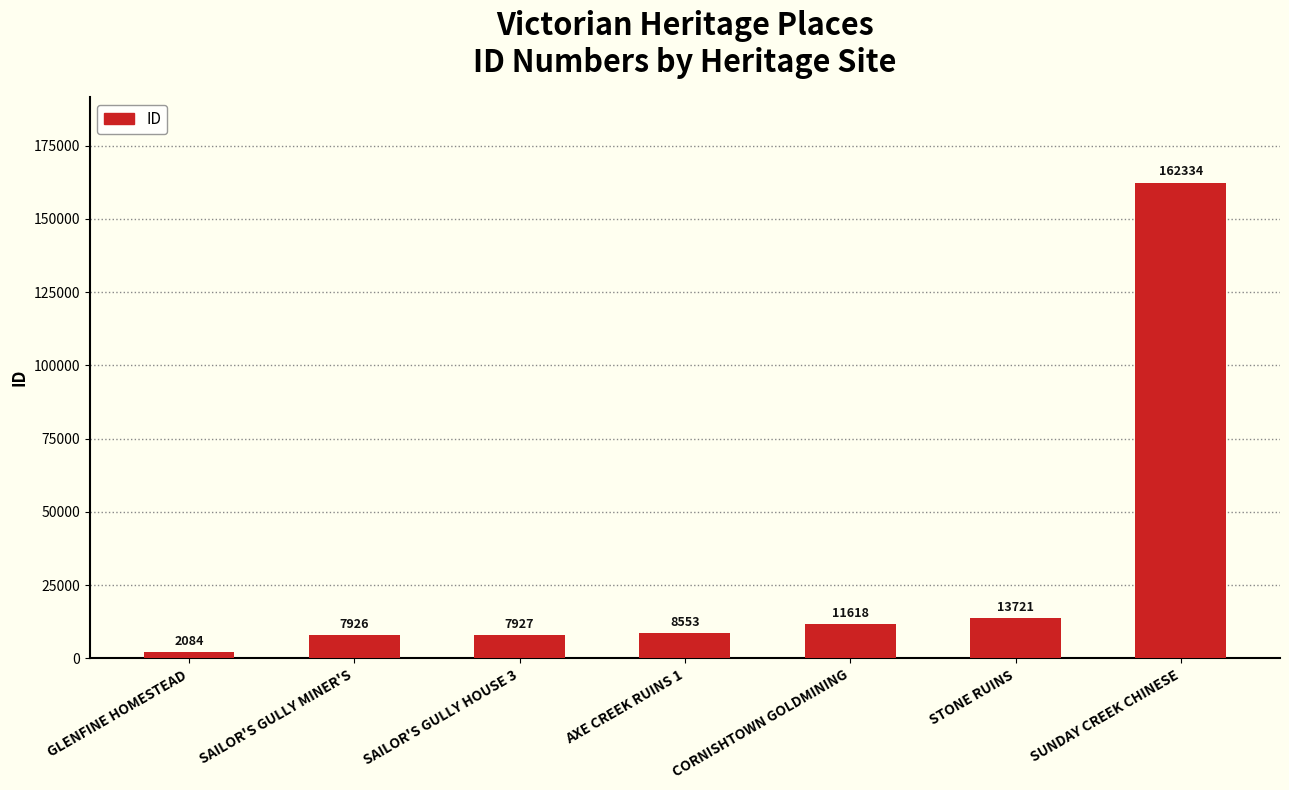

The chart shows a value of 2290 at AXE CREEK RUINS 1. True or false?

False